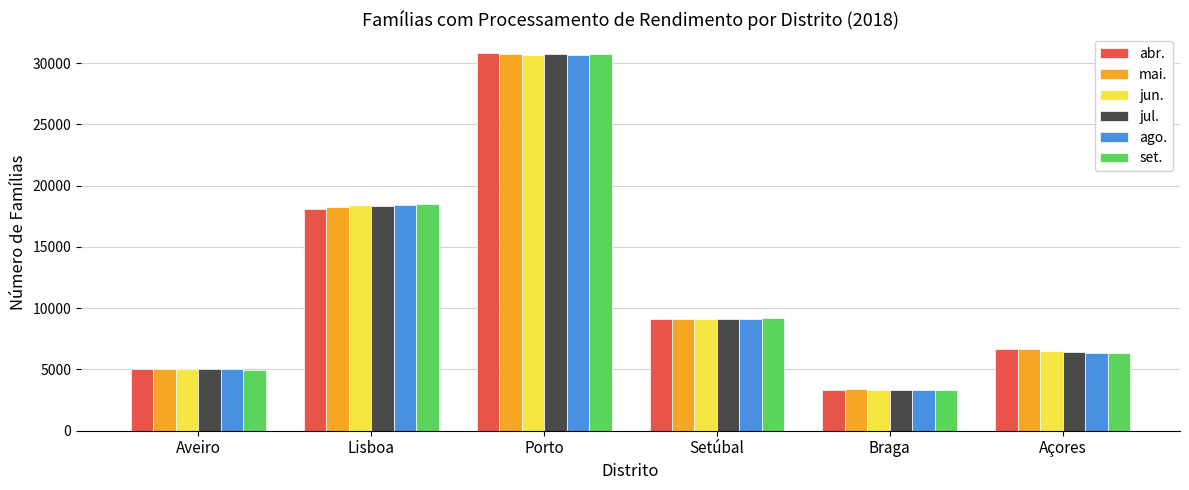

Which category has the lowest value across all series?

Braga